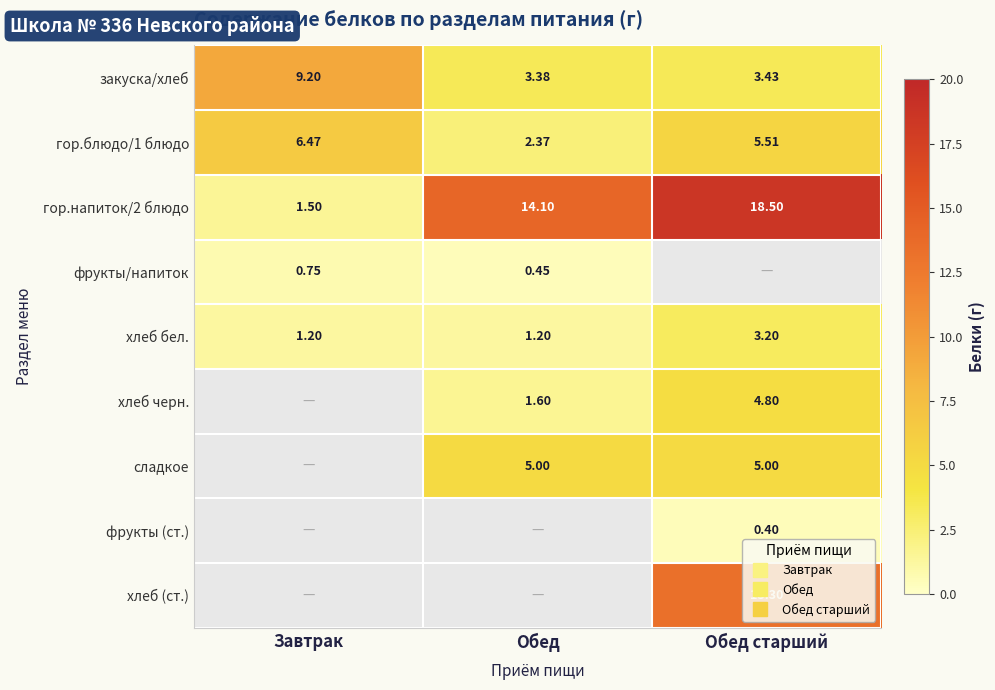

At which label does гор.напиток/2 блюдо first exceed 14?

Обед